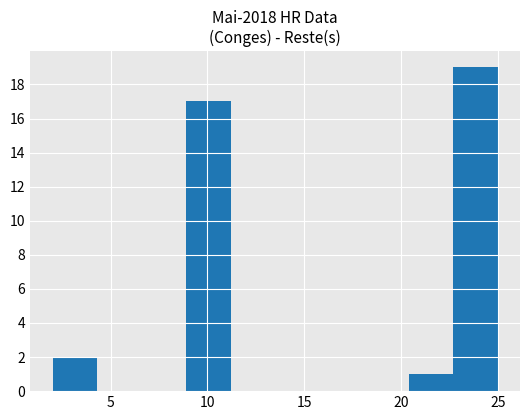

What is the height of the bar covering 20.4 to 22.7 on the x-axis? Neither the bar edges nor the heights are printed on the chart, so give them approximately, as read against the axes.

1